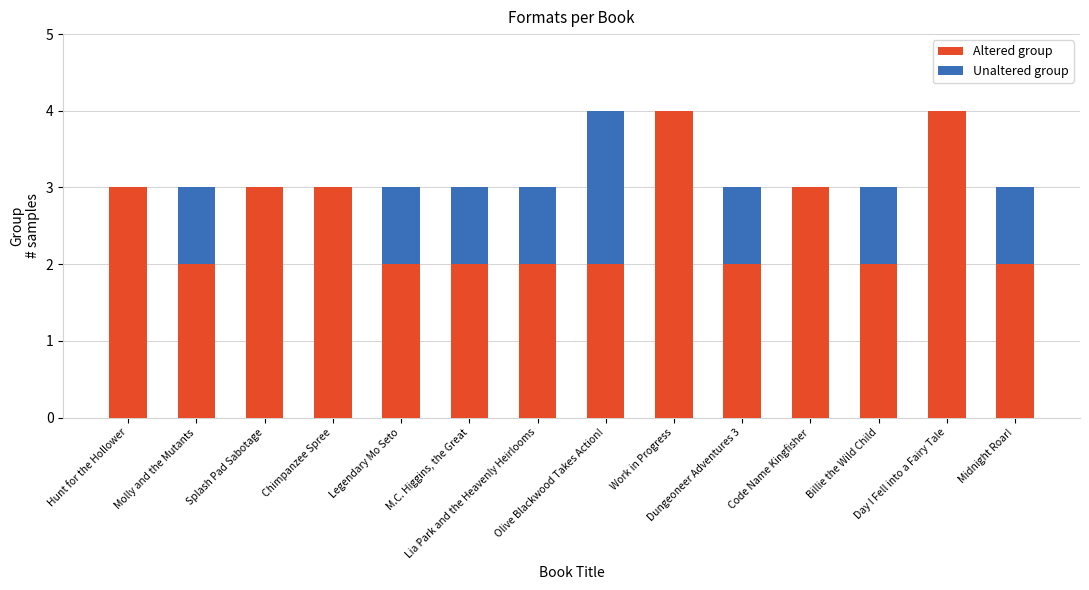

What is the sum of all Altered group values?

36